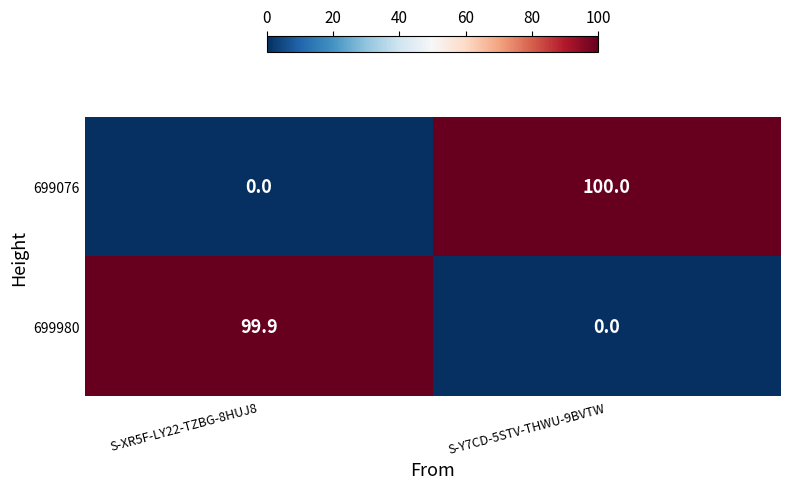

Which series changed the most between S-XR5F-LY22-TZBG-8HUJ8 and S-Y7CD-5STV-THWU-9BVTW?

699076